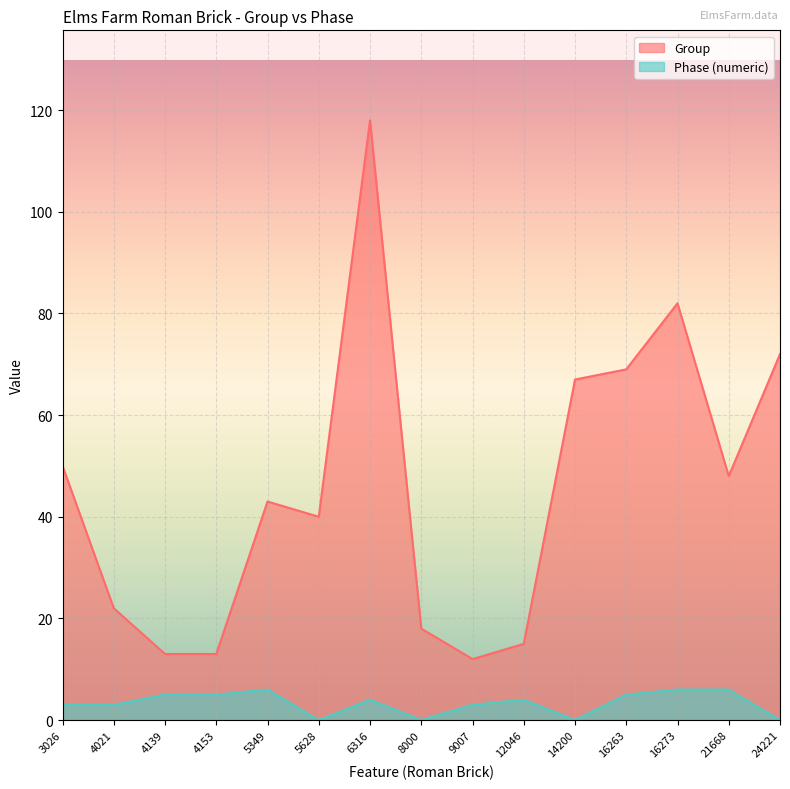

Where does the Phase_numeric series first go above 4?

4139